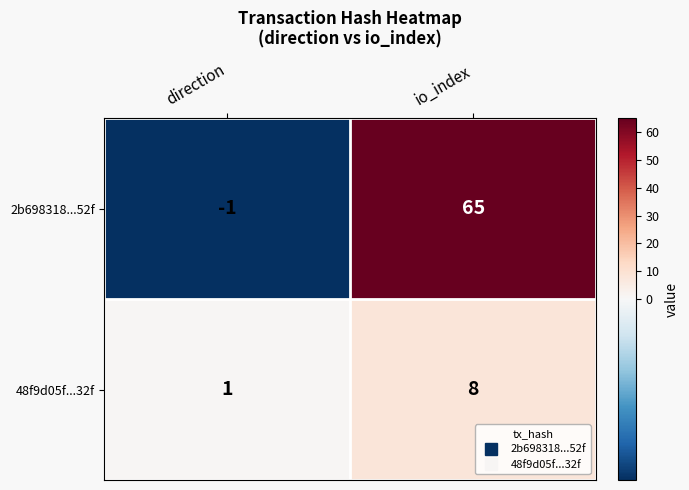

How many distinct data groups are displayed?

2